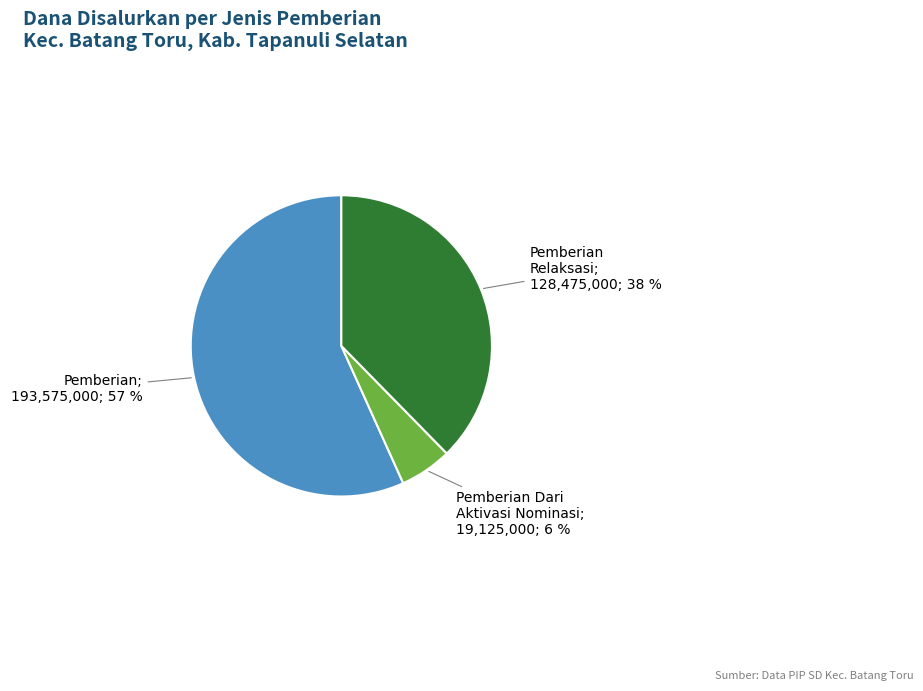

Is there a majority slice in this chart?

Yes